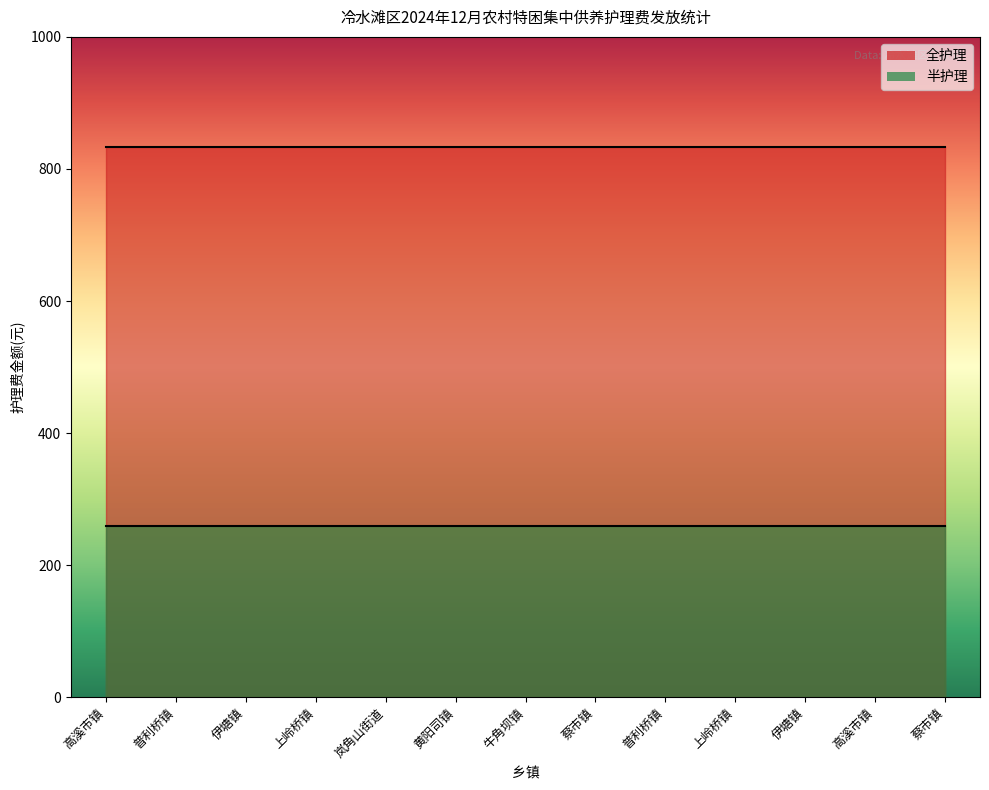

What is the minimum value shown in the chart?

259